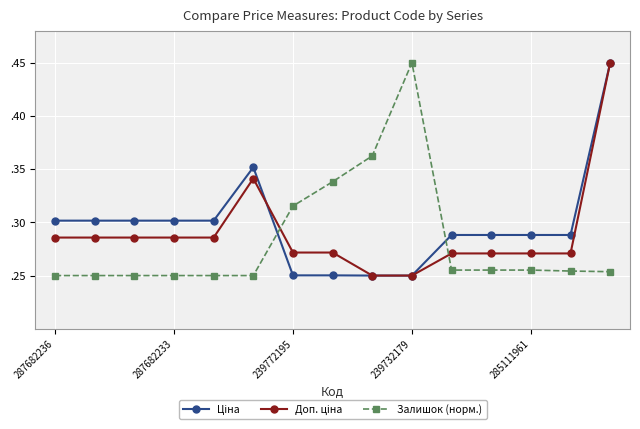

Is this an area chart (filled region under the line)?

No